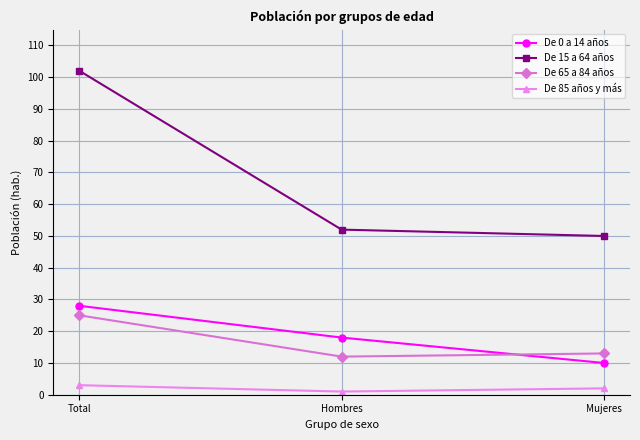

Which series has the largest total across all categories?

De 15 a 64 años